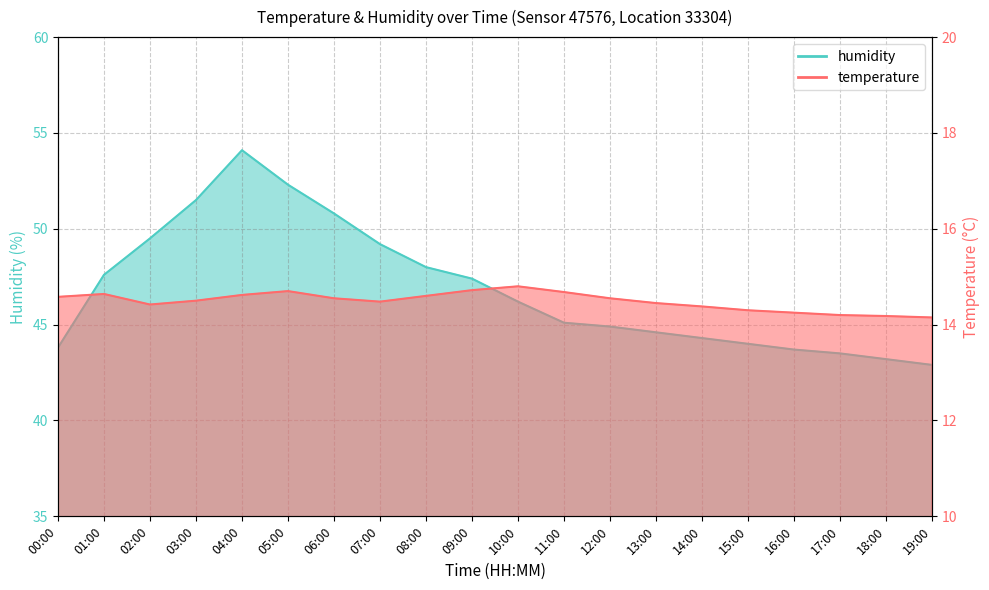

True or false: temperature and humidity cross at least once.

False